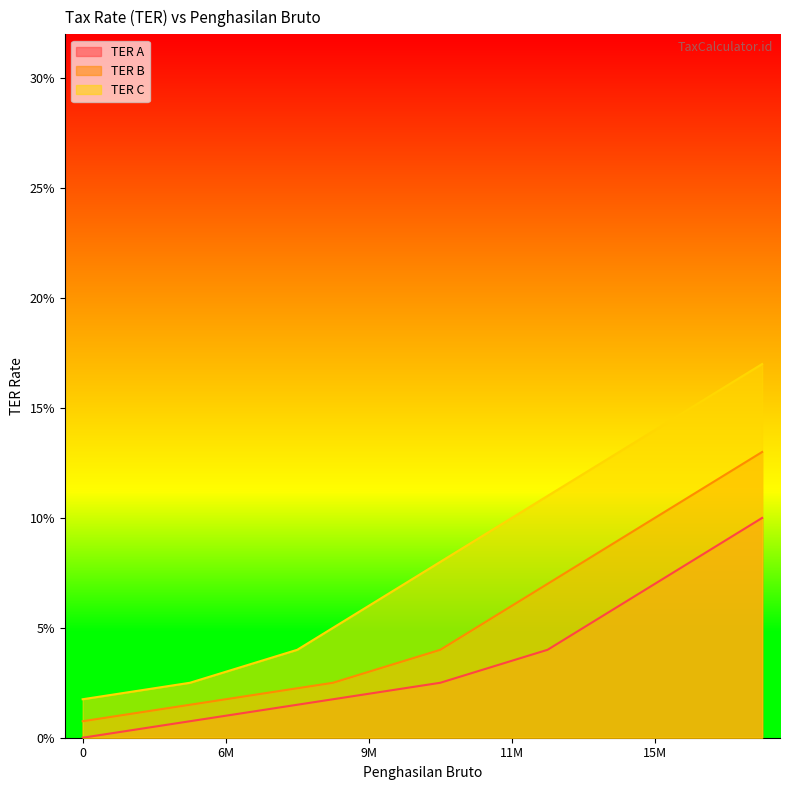

What are all the series names shown in the legend?

TER A, TER B, TER C